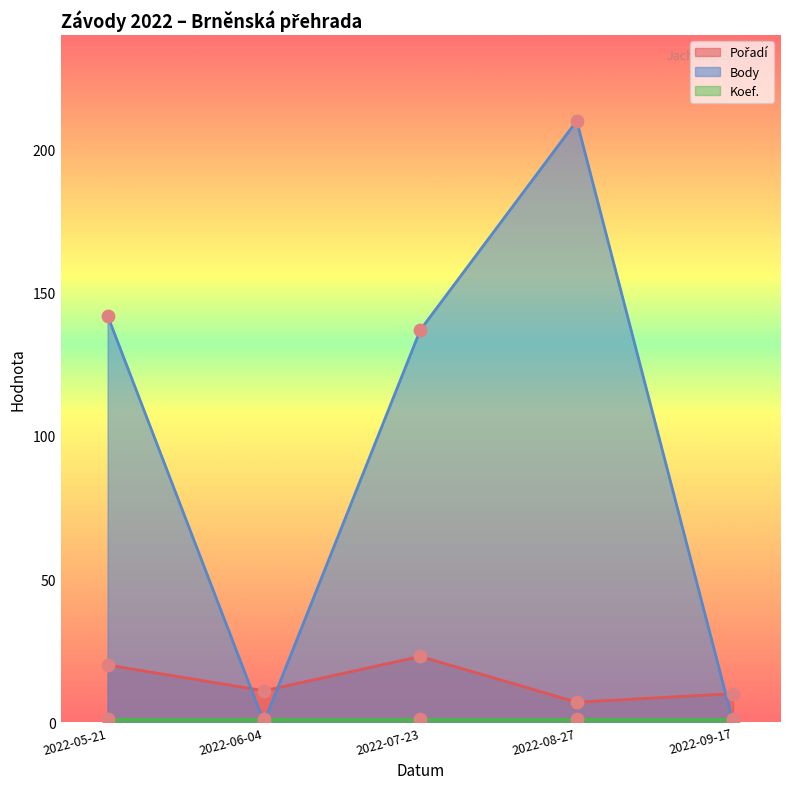

Which series has the widest spread of Y values?

Body